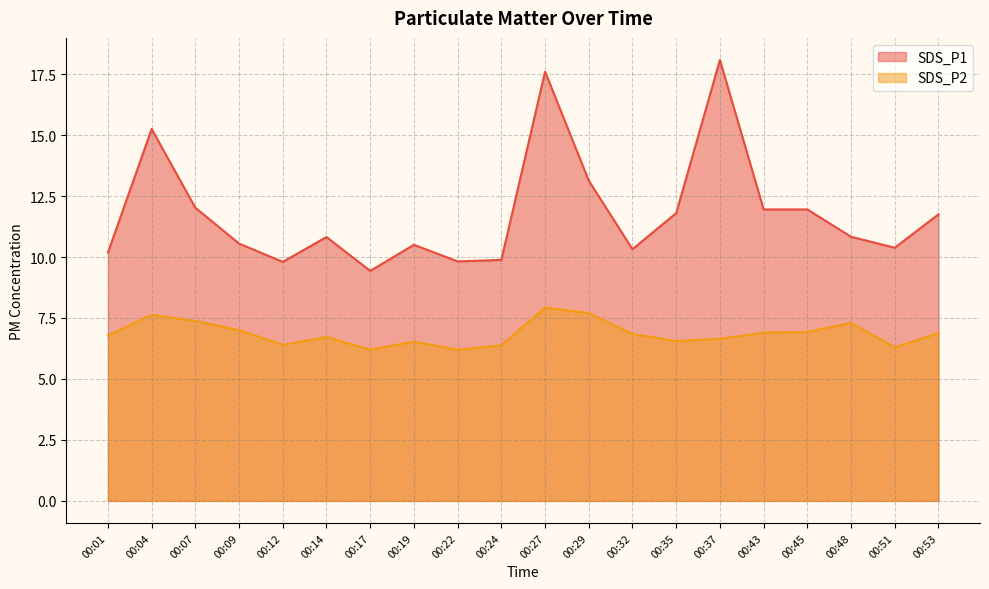

Between 00:12 and 00:51, which series saw the biggest shift?

SDS_P1